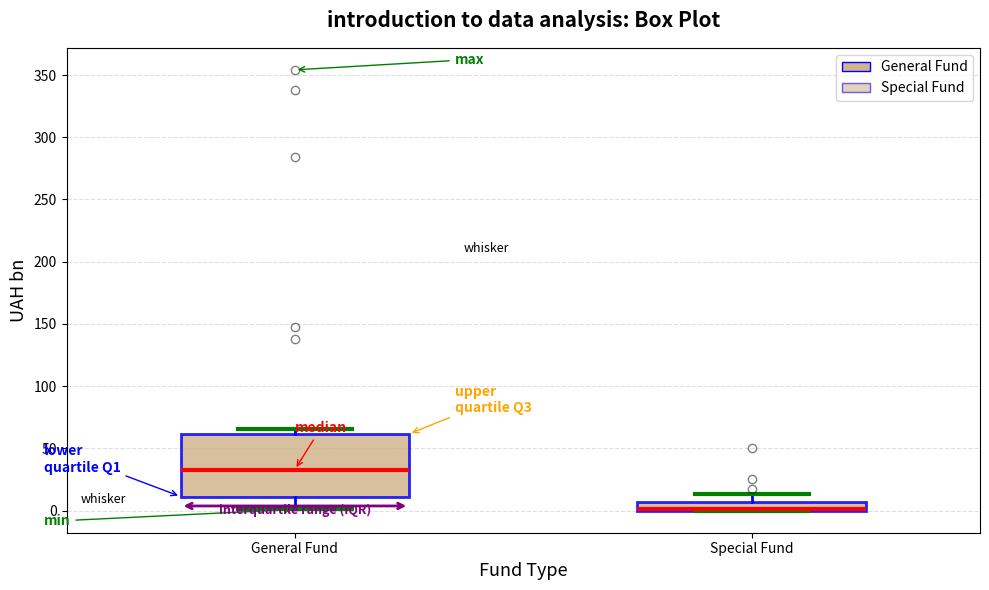

Which box is the tallest, from its lower edge to its upper edge?

General Fund